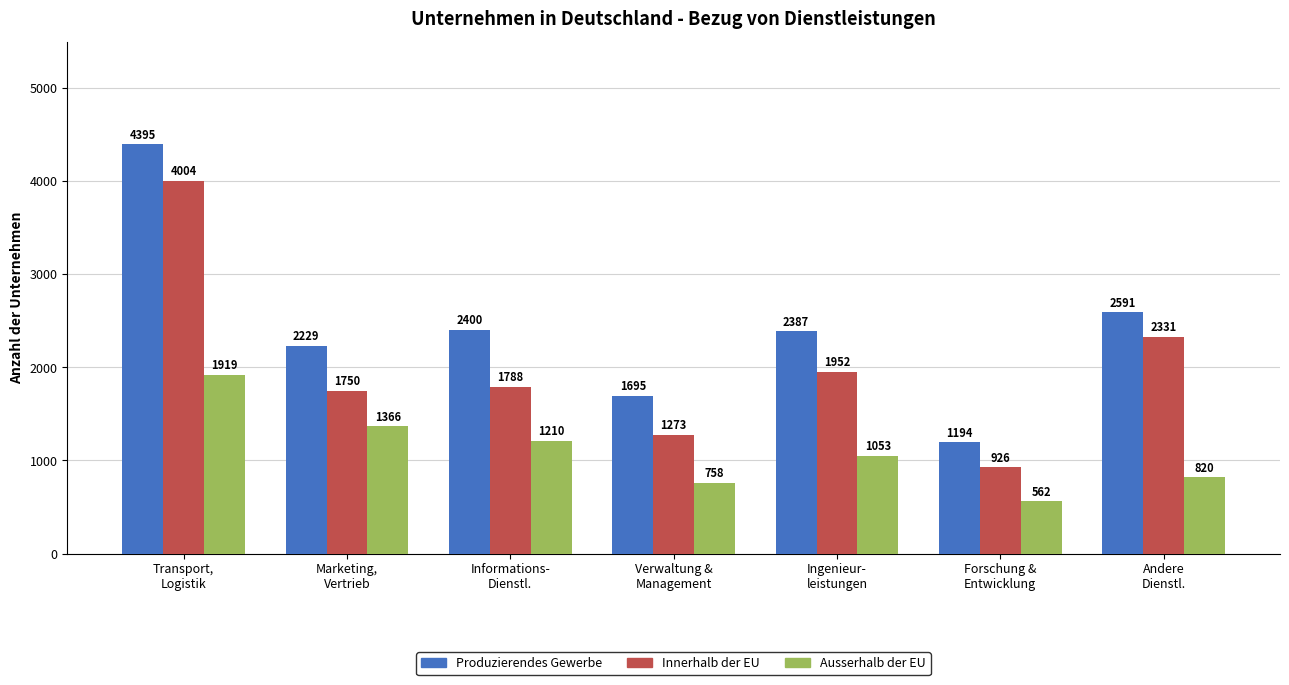

At which label is Produzierendes Gewerbe closest to 2794?

Andere
Dienstl.